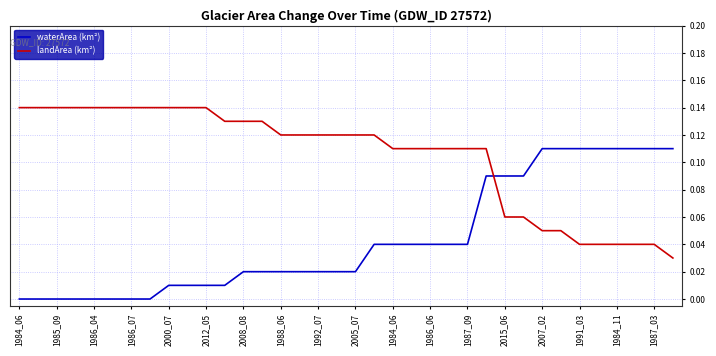

Rank the series by their maximum value, from lowest to highest.

waterArea (km²), landArea (km²)